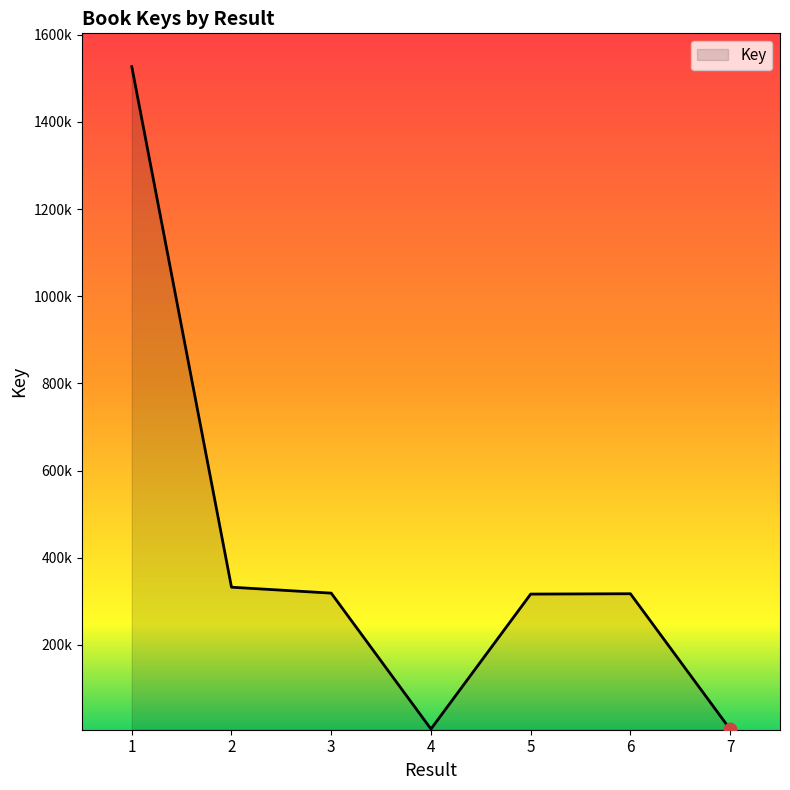

Between 4 and 6, which is larger?

6